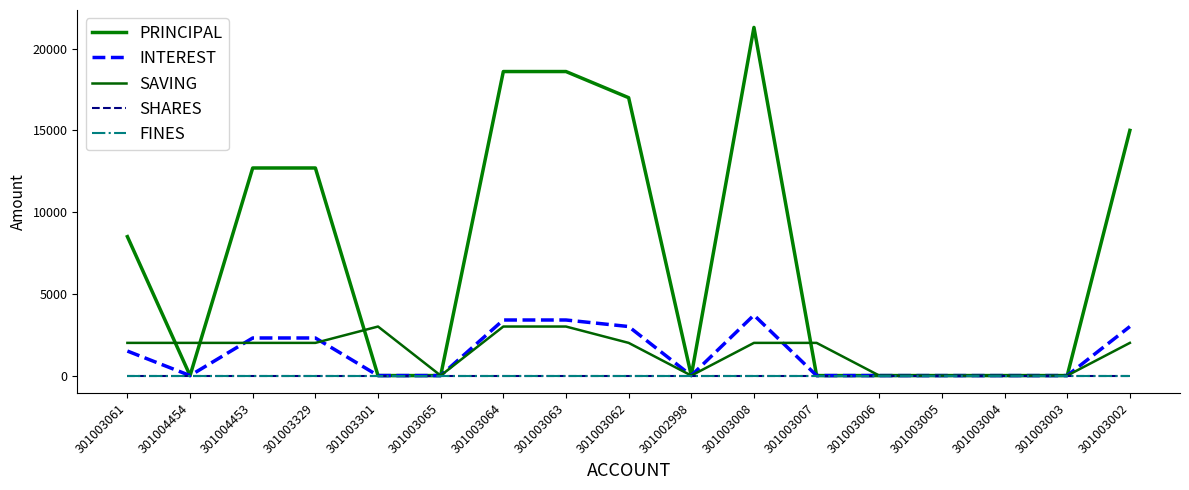

Is the value of FINES at 301003004 greater than the value of SAVING at 301002998?

No